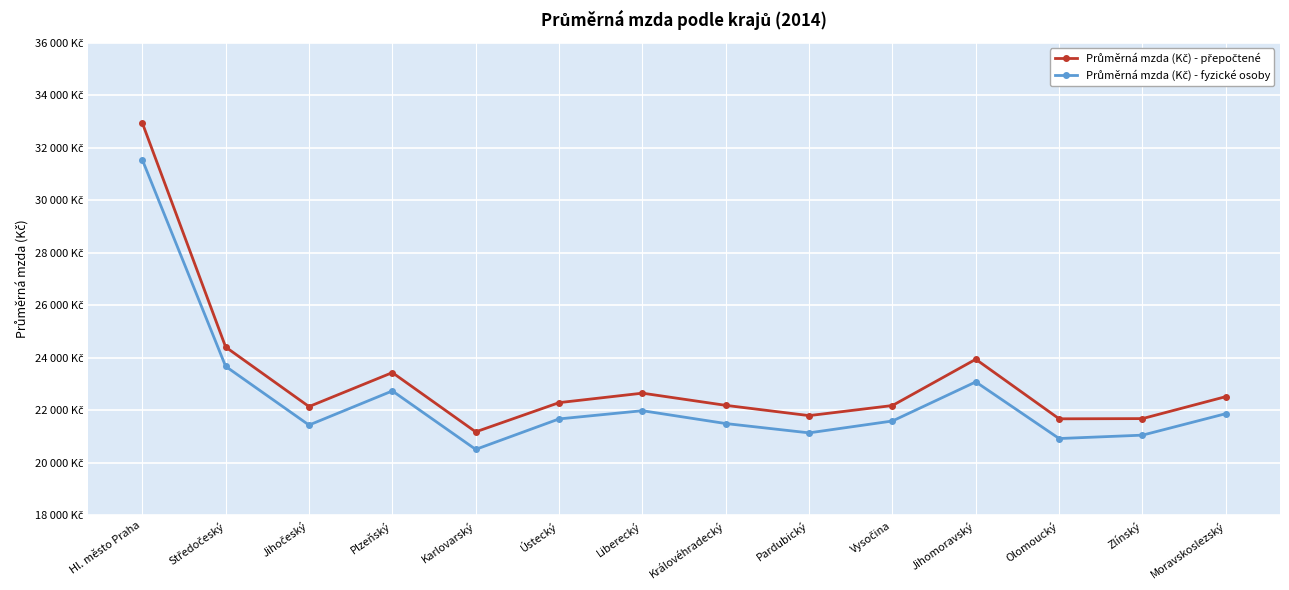

True or false: Průměrná mzda (Kč) - přepočtené and Průměrná mzda (Kč) - fyzické osoby cross at least once.

False